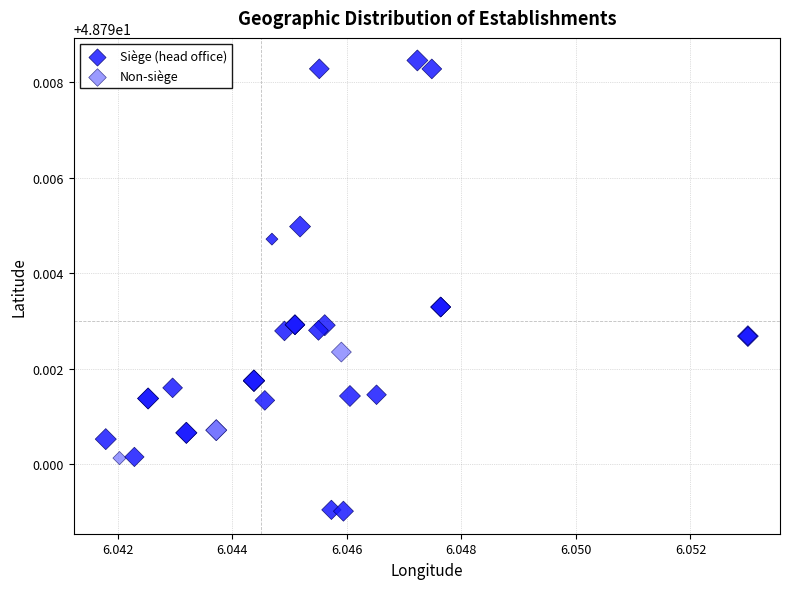

Which series reaches the minimum Y coordinate?

Siège (head office)